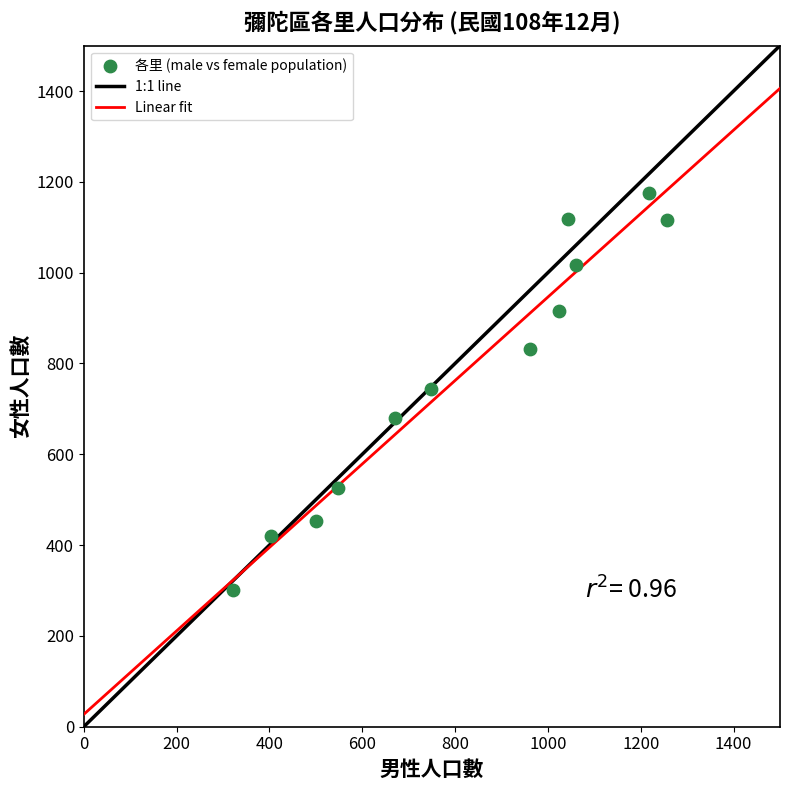

What is the range of Y values (max minus min)?

875